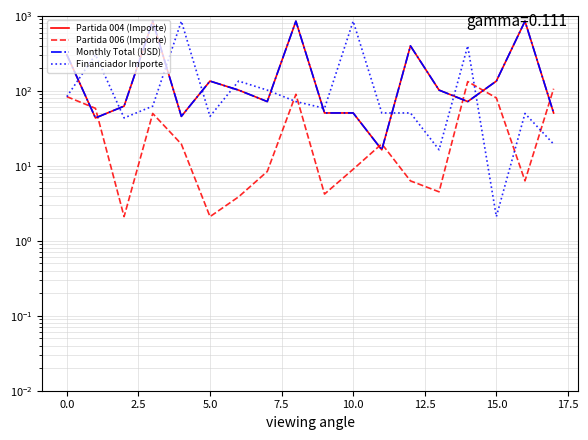

Which series has the widest spread of values?

Financiador Importe